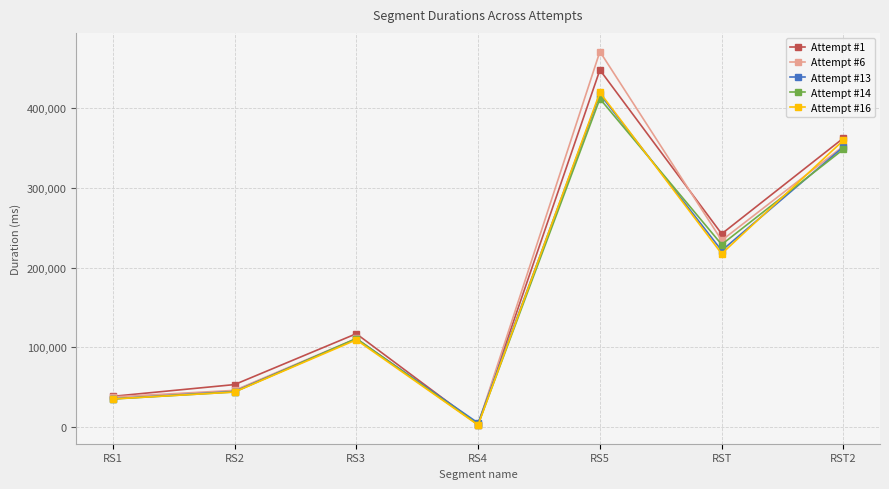

What is the label of the 4th point from the right?

RS4